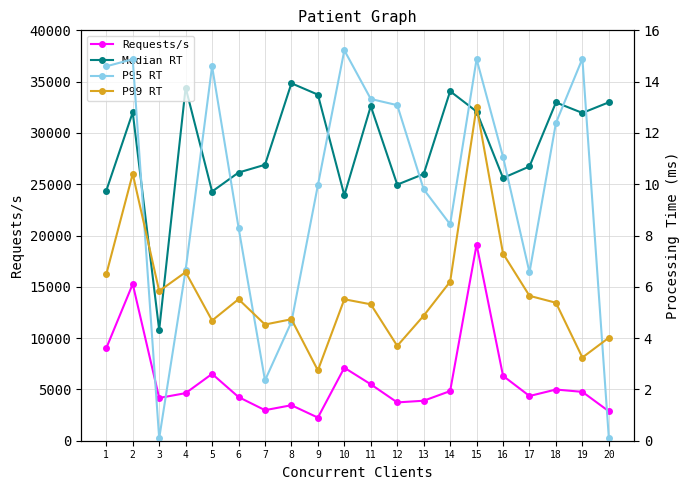

True or false: Requests/s and P99 RT intersect in this chart.

False